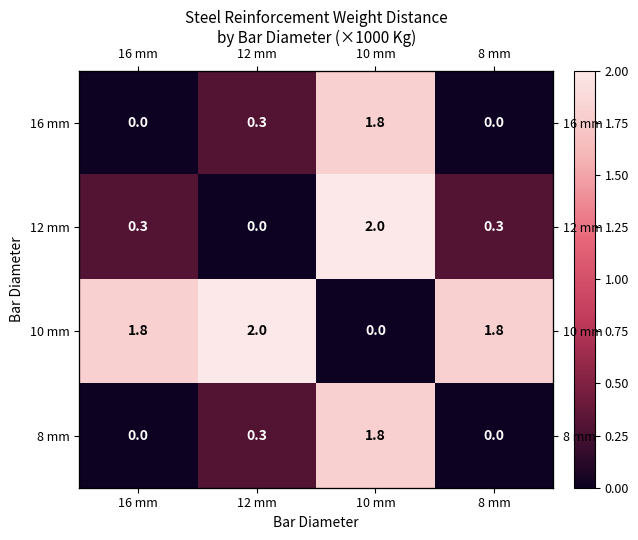

The value of 8 mm at 8 mm is 0.0. True or false?

True